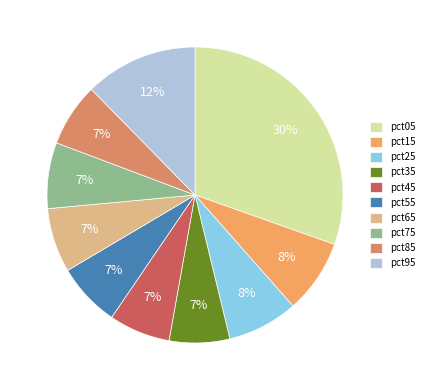

Does any single category account for the majority?

No